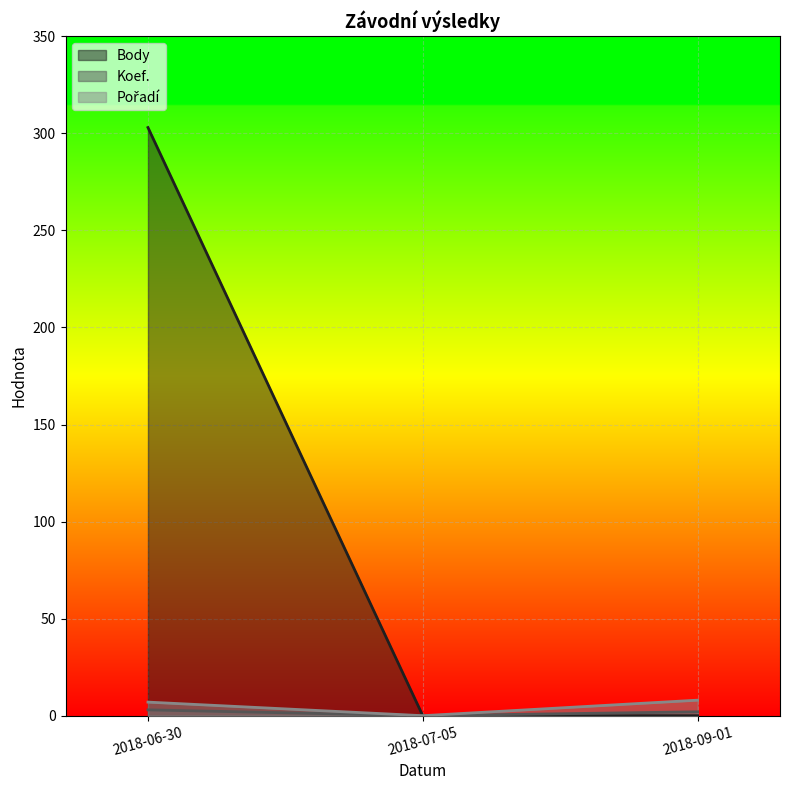

At which label does Koef. reach its minimum?

2018-07-05